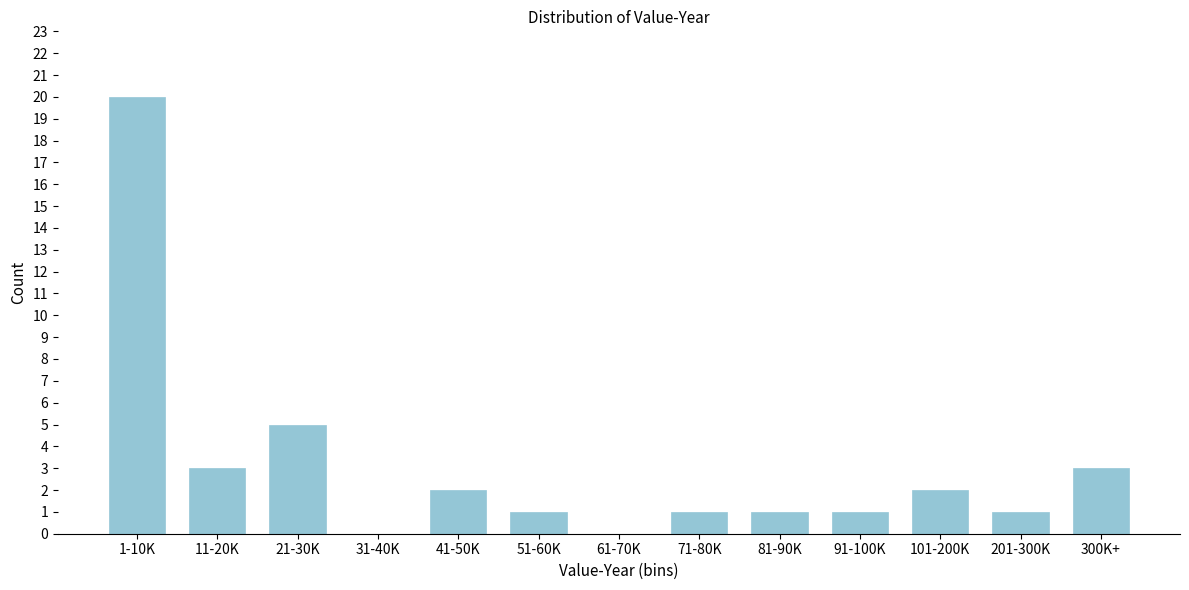

Reading left to right, transcribe all the data shown in this chart.

1-10K=20	11-20K=3	21-30K=5	31-40K=0	41-50K=2	51-60K=1	61-70K=0	71-80K=1	81-90K=1	91-100K=1	101-200K=2	201-300K=1	300K+=3